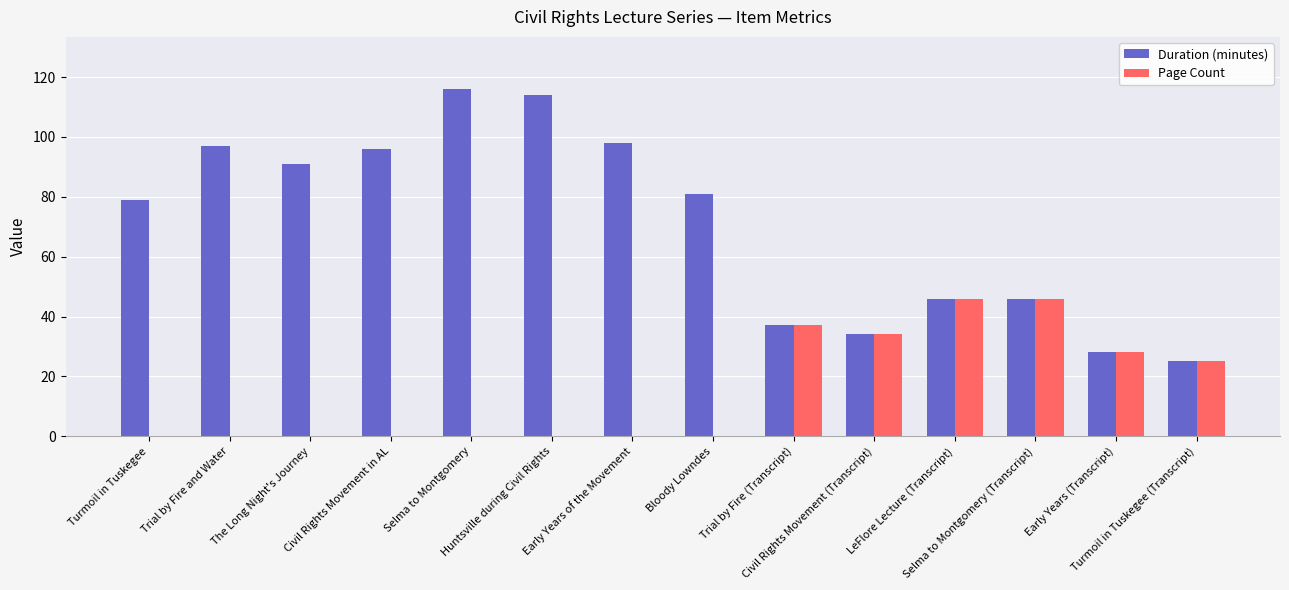

What is the sum of all Page Count values?

216